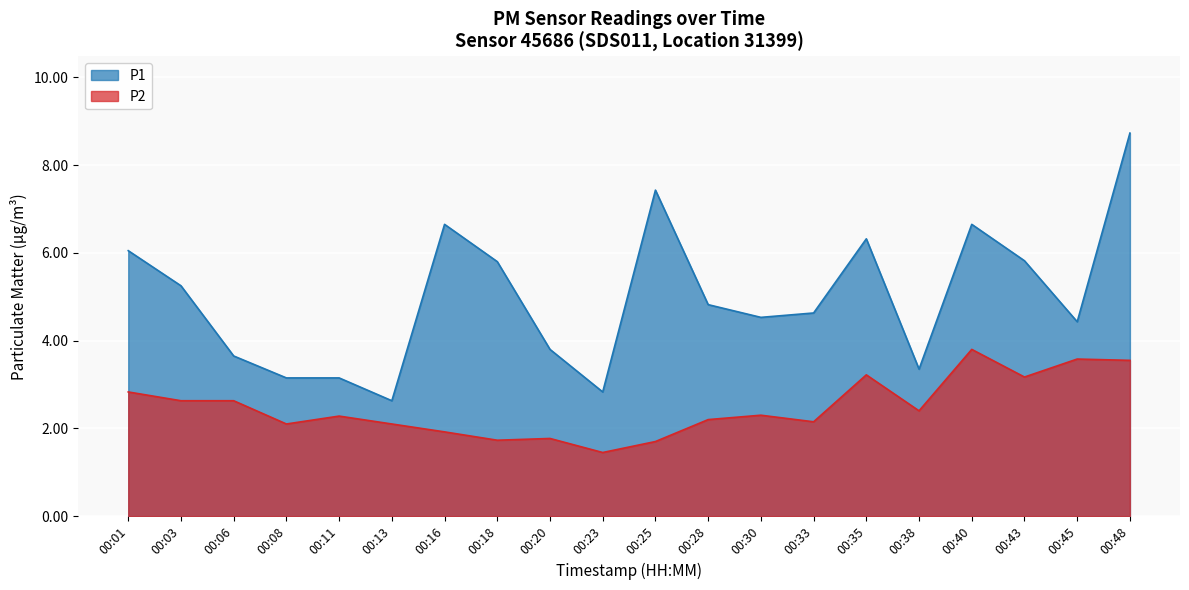

What is the sum of the P1 values at 00:11 and 00:35?

9.5